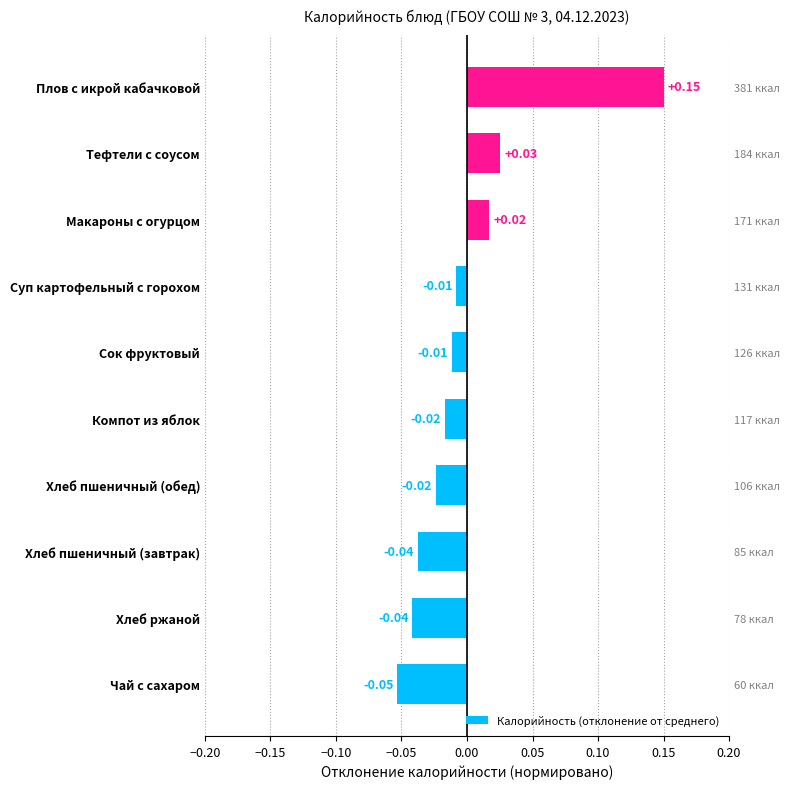

How many series are shown in this chart?

1